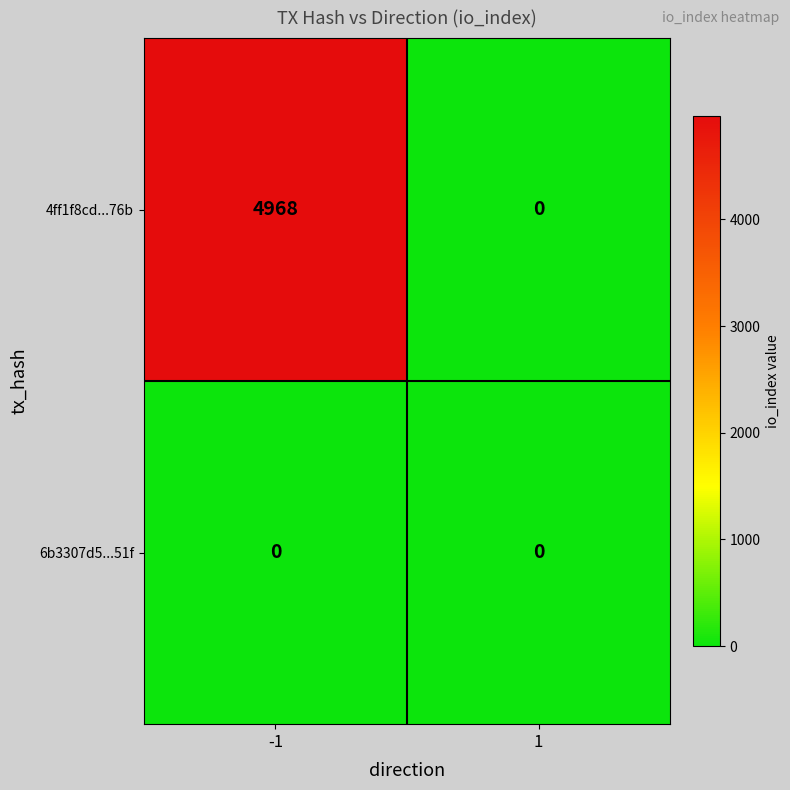

Rank the series by their average value, from highest to lowest.

4ff1f8cd...76b, 6b3307d5...51f